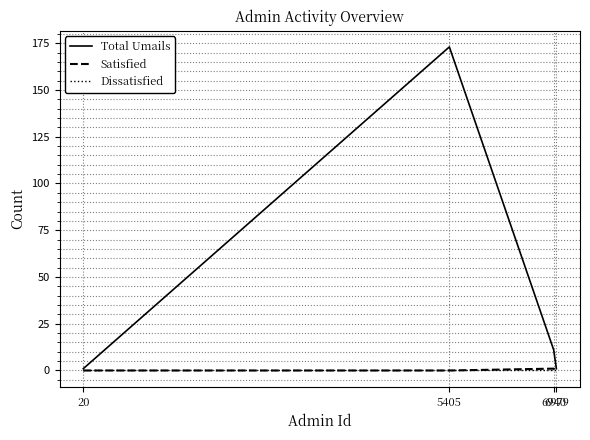

Reading left to right, extract all data points from this chart.

Total Umails: 1	173	11	1
Satisfied: 0	0	1	0
Dissatisfied: 0	0	0	0